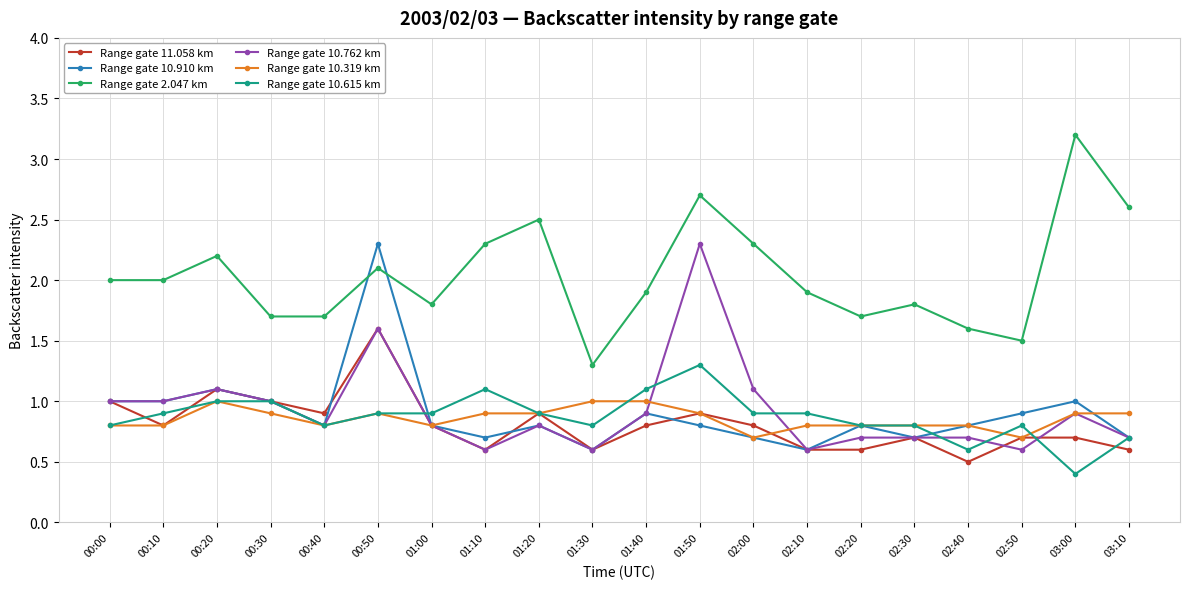

At how many categories does at least one series exceed 1?

20